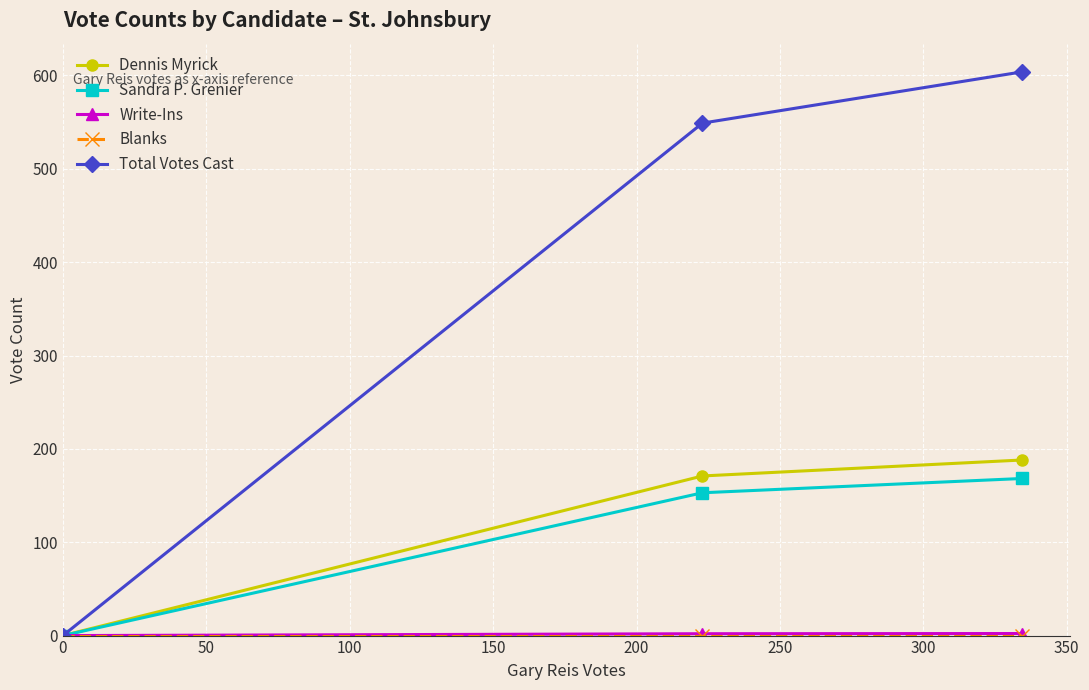

What is the maximum value for Total Votes Cast?

603.9